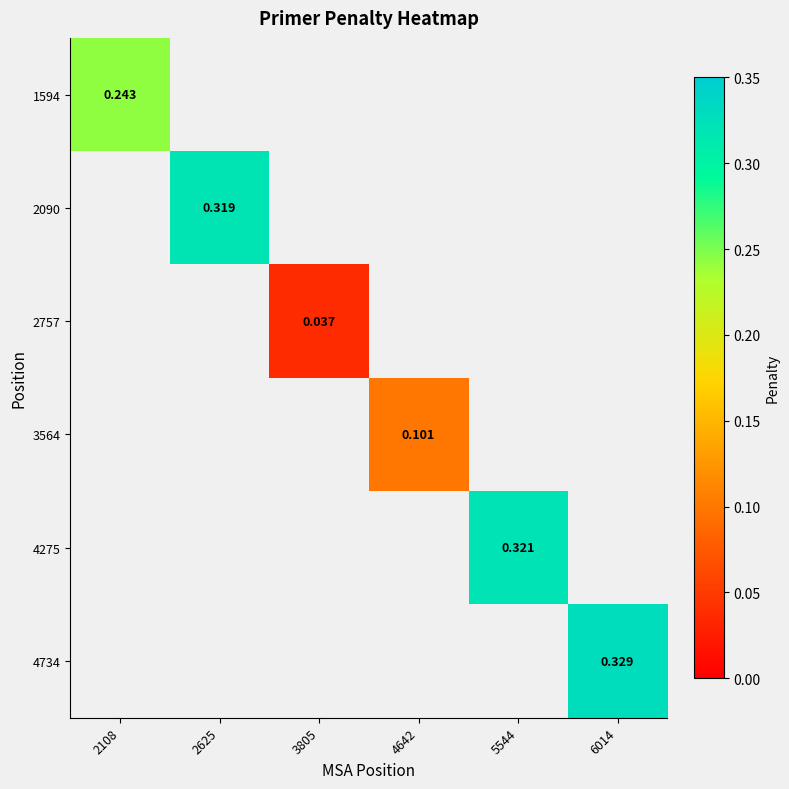

What is the greatest value displayed?

0.3